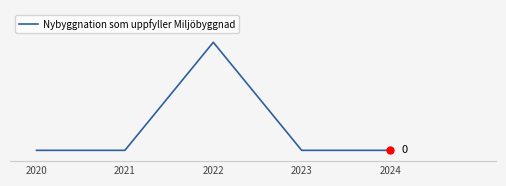

Reading left to right, transcribe all the data shown in this chart.

0	0	100	0	0